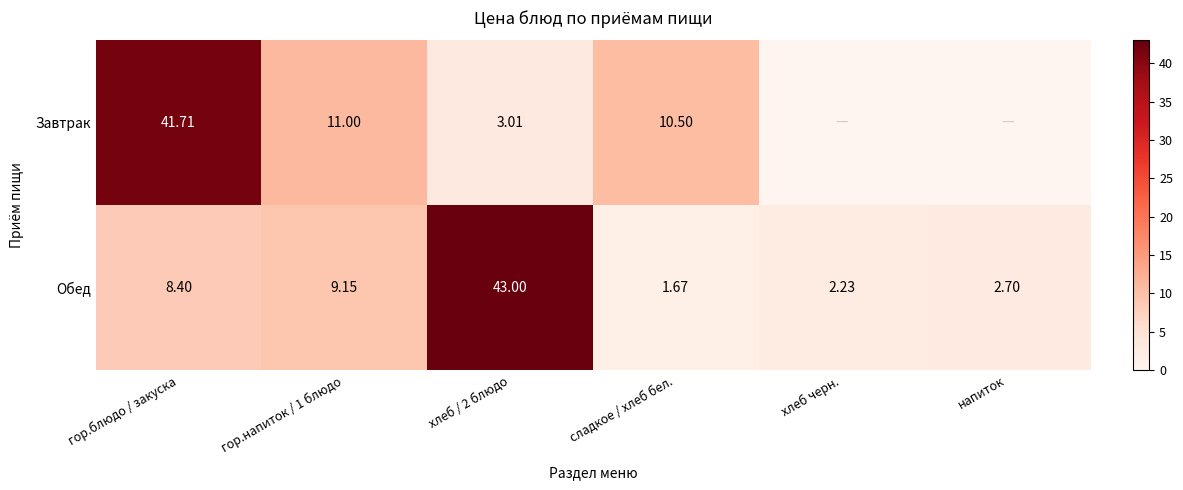

At гор.напиток / 1 блюдо, list the series in order from largest to smallest.

Завтрак, Обед